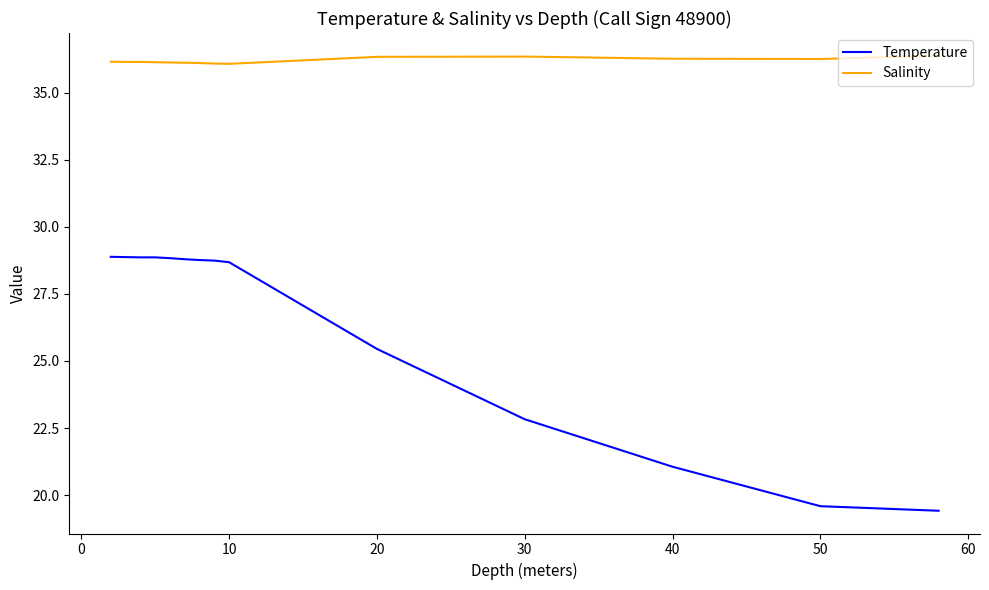

Is this an area chart (filled region under the line)?

No